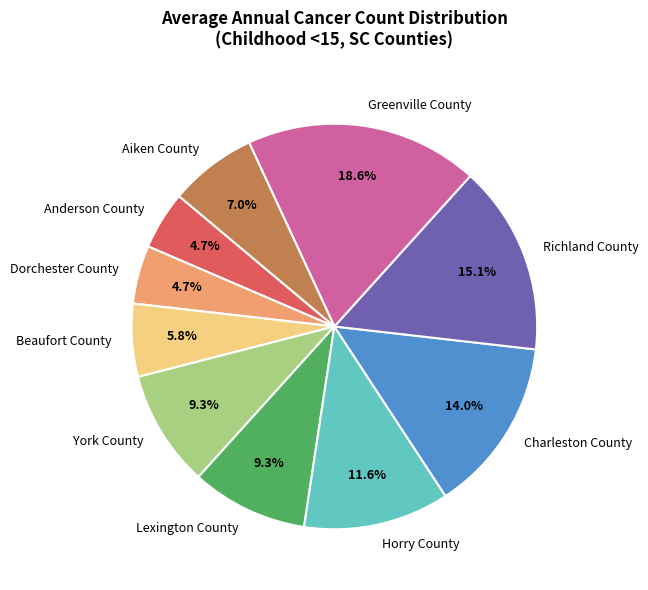

Which slice is the largest?

Greenville County